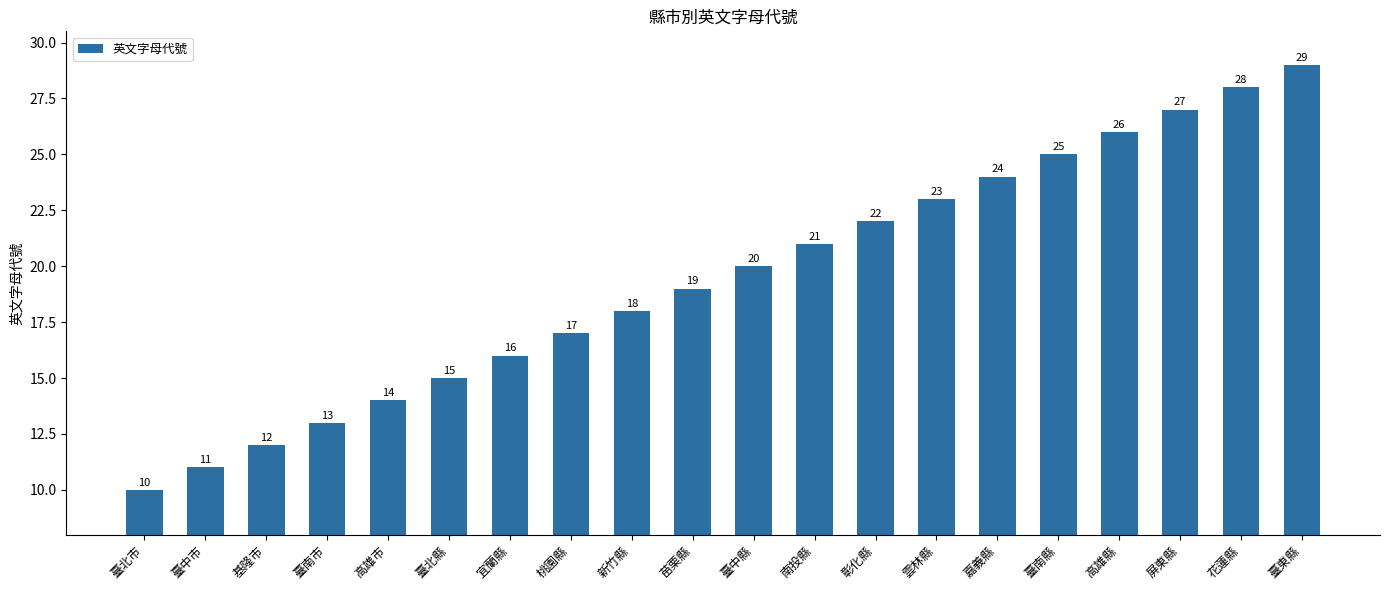

What position from the right is 臺東縣?

1